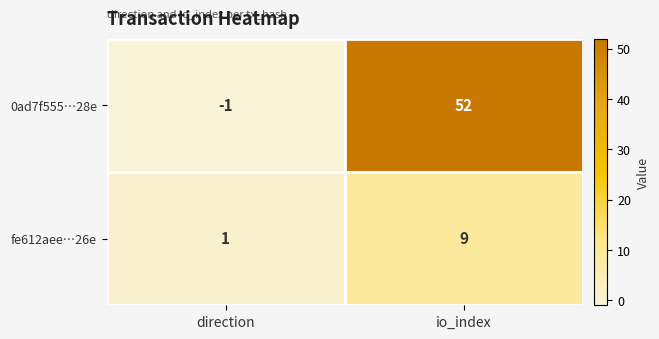

What is the spread (max minus min) of values at io_index?

43